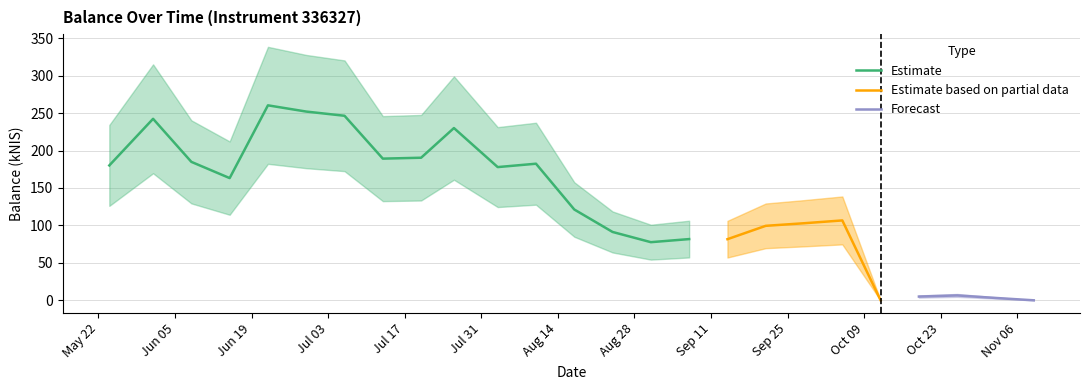

Reading left to right, what are all the values shown in this chart?

180.1	242.4	184.9	163.2	260.4	252.1	246.4	189.2	190.4	230.0	177.9	182.4	121.3	91.3	77.6	81.8	81.6	99.5	102.9	106.7	0.0	5.0	6.5	3.2	0.0